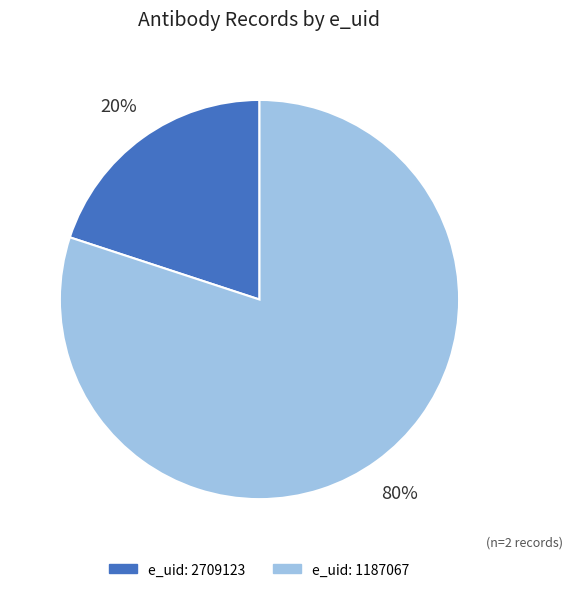

To the nearest percent, what is the average slice percentage?

50%